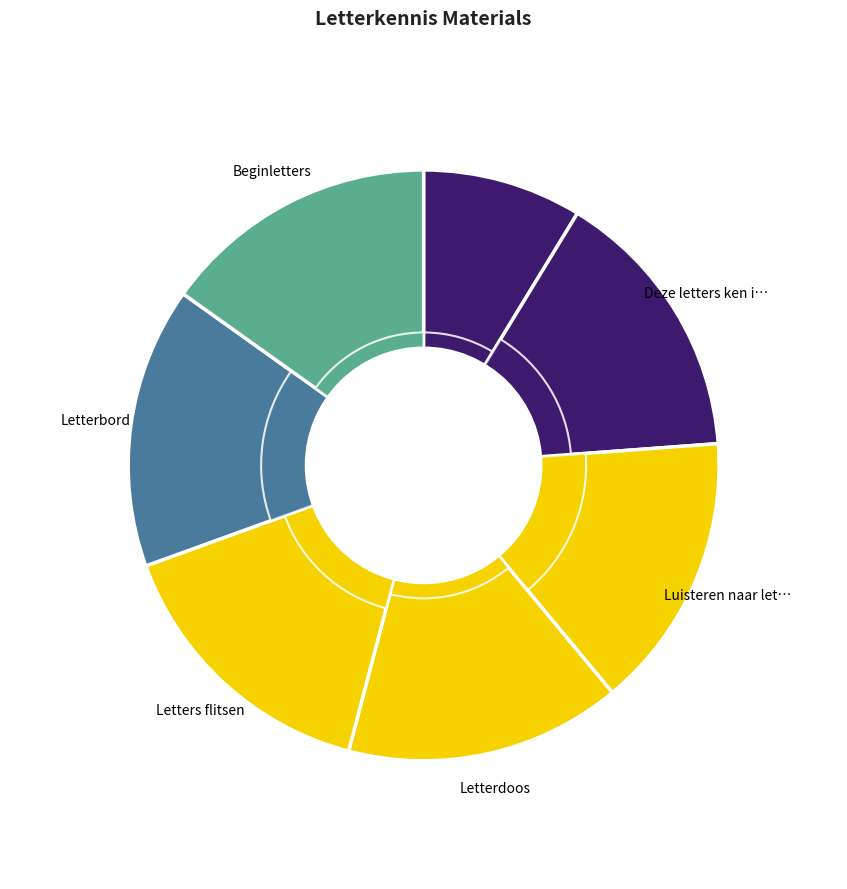

What is the smallest slice in the pie chart?

Ik leer letters!